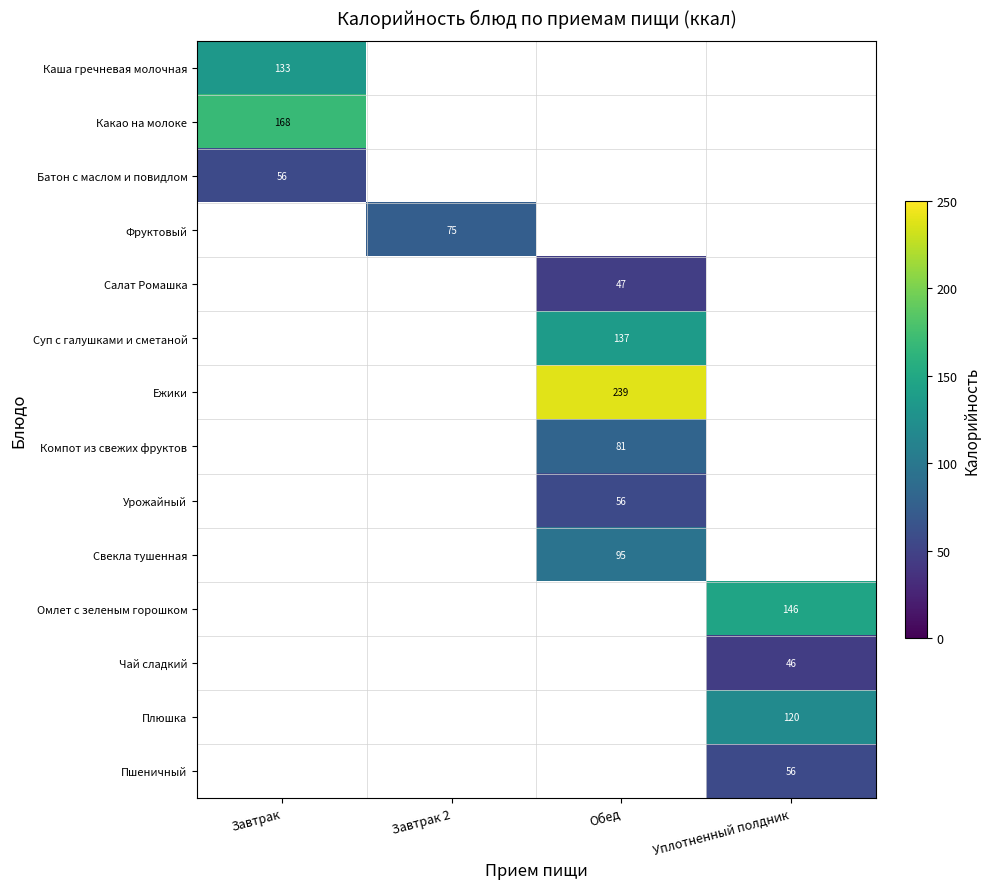

The Ежики series shows 141.8 at Обед. True or false?

False